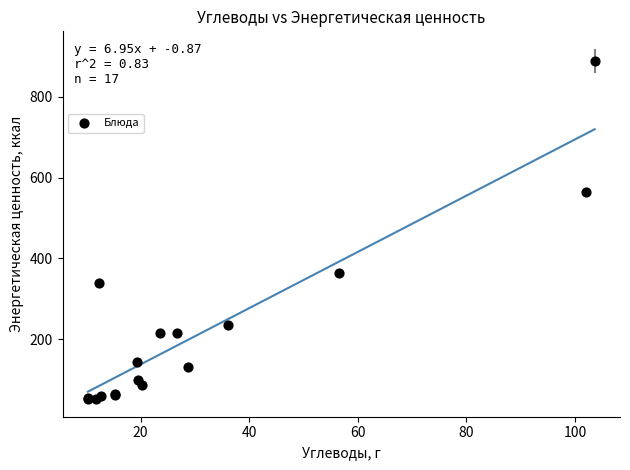

What Y value in the scatter plot is closest to 470?

563